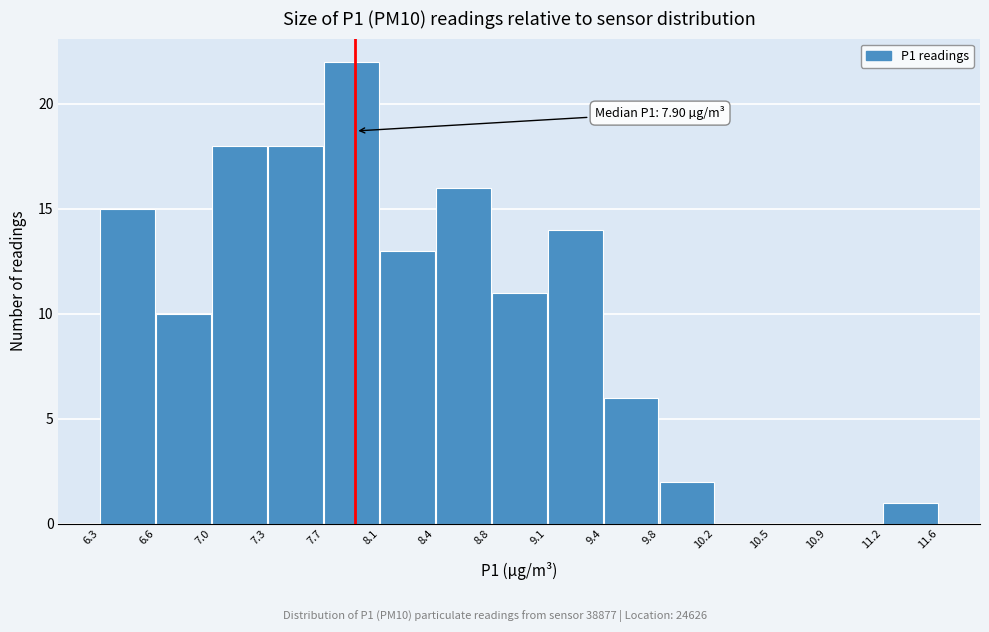

Which range on the x-axis has the tallest bar?

7.7 to 8.1